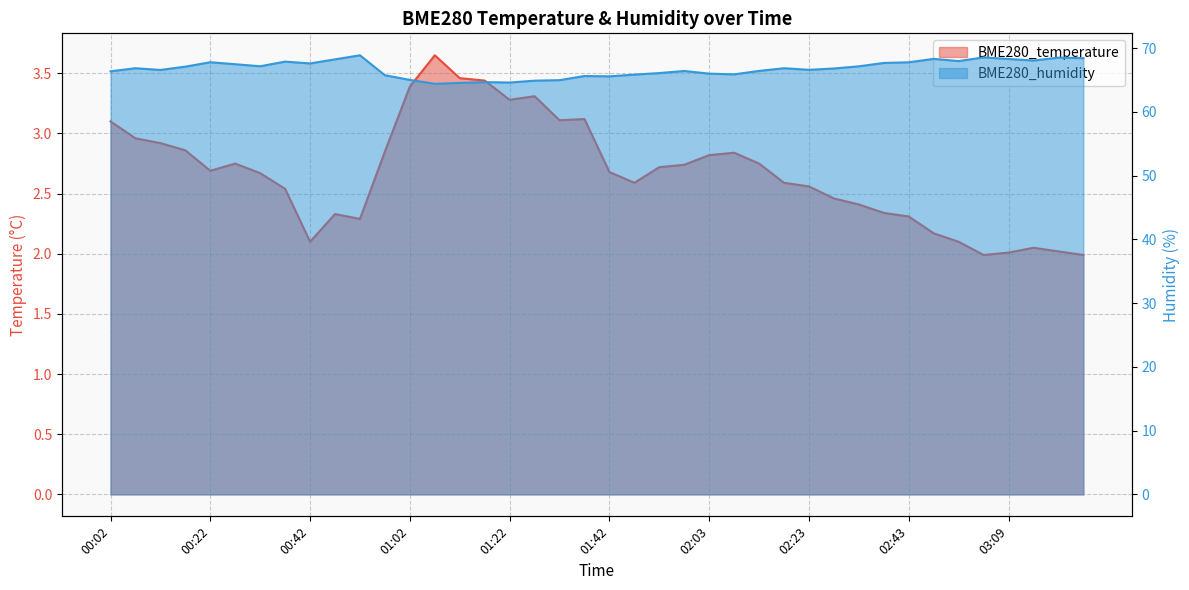

The value of BME280_temperature at 00:17 is 1.7. True or false?

False